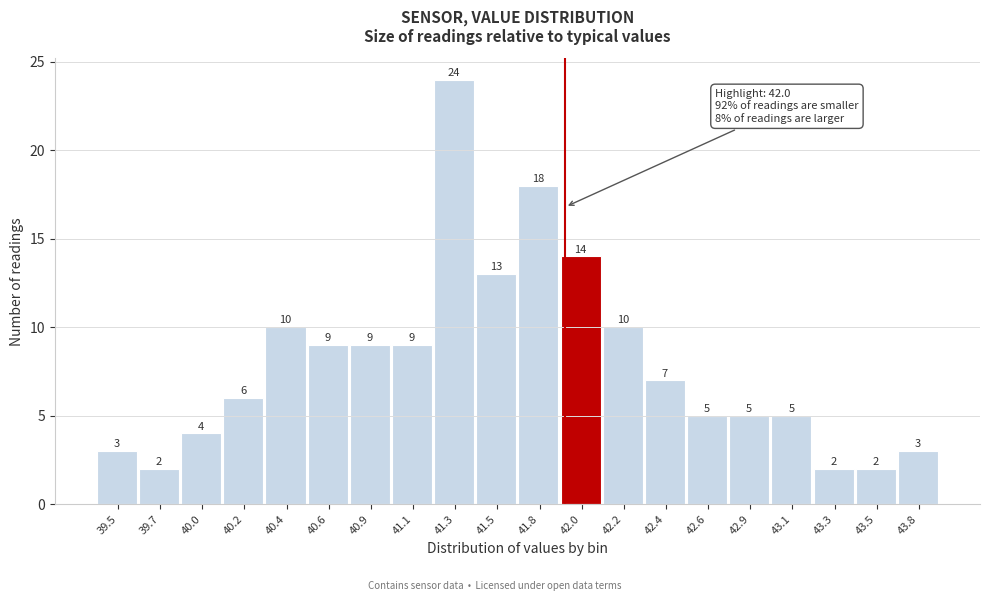

Reading left to right, what are all the values shown in this chart?

3	2	4	6	10	9	9	9	24	13	18	14	10	7	5	5	5	2	2	3